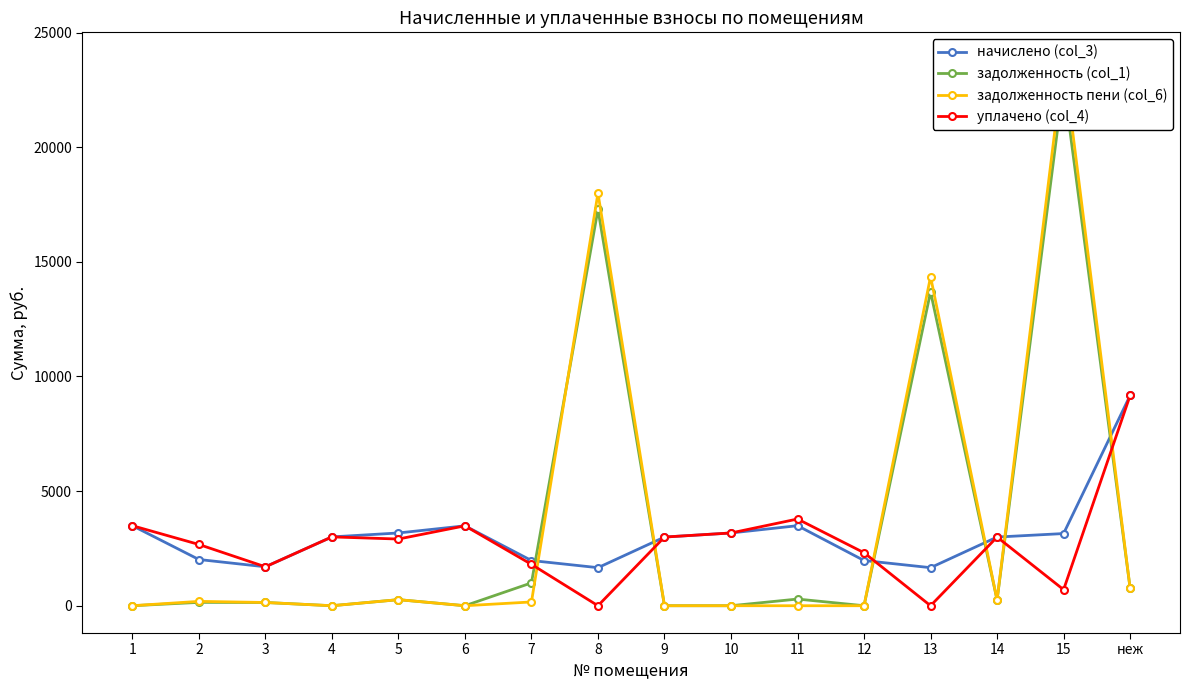

Count the number of data series in this chart.

4